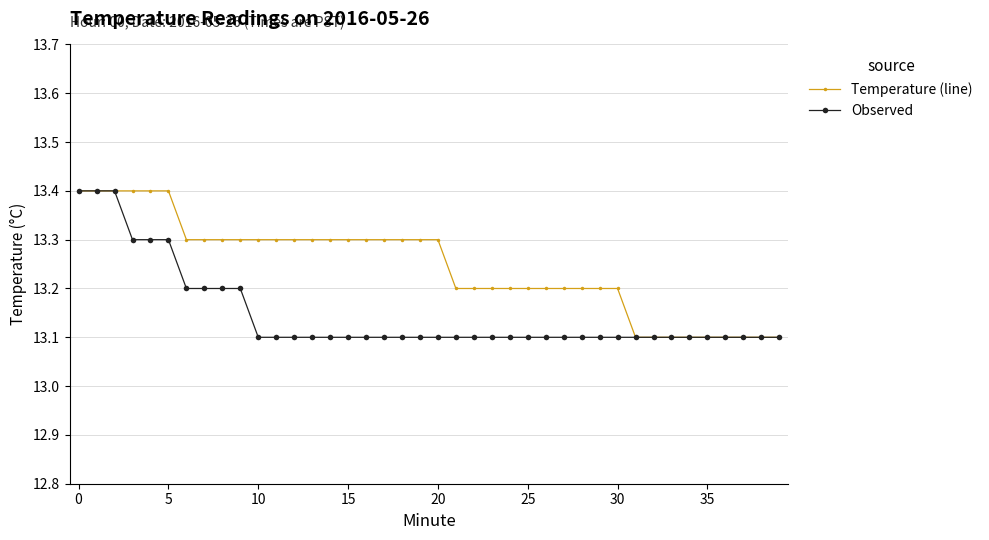

What is the highest value of the Temperature (line) series?

13.4